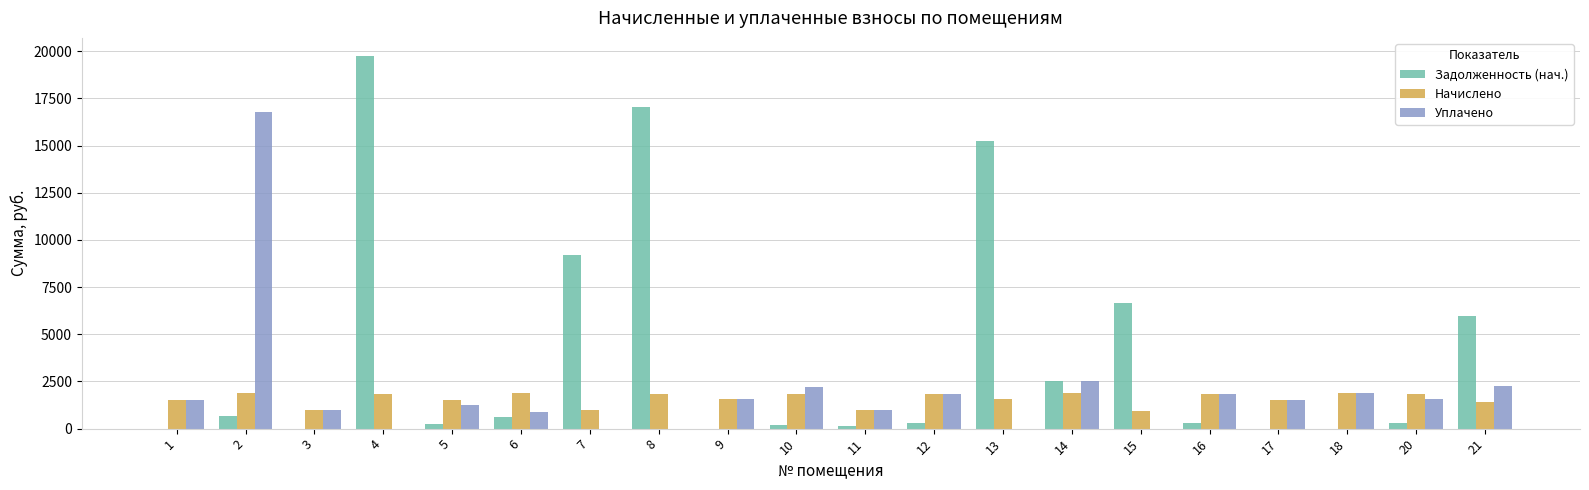

At which category is the sum across all series the highest?

4